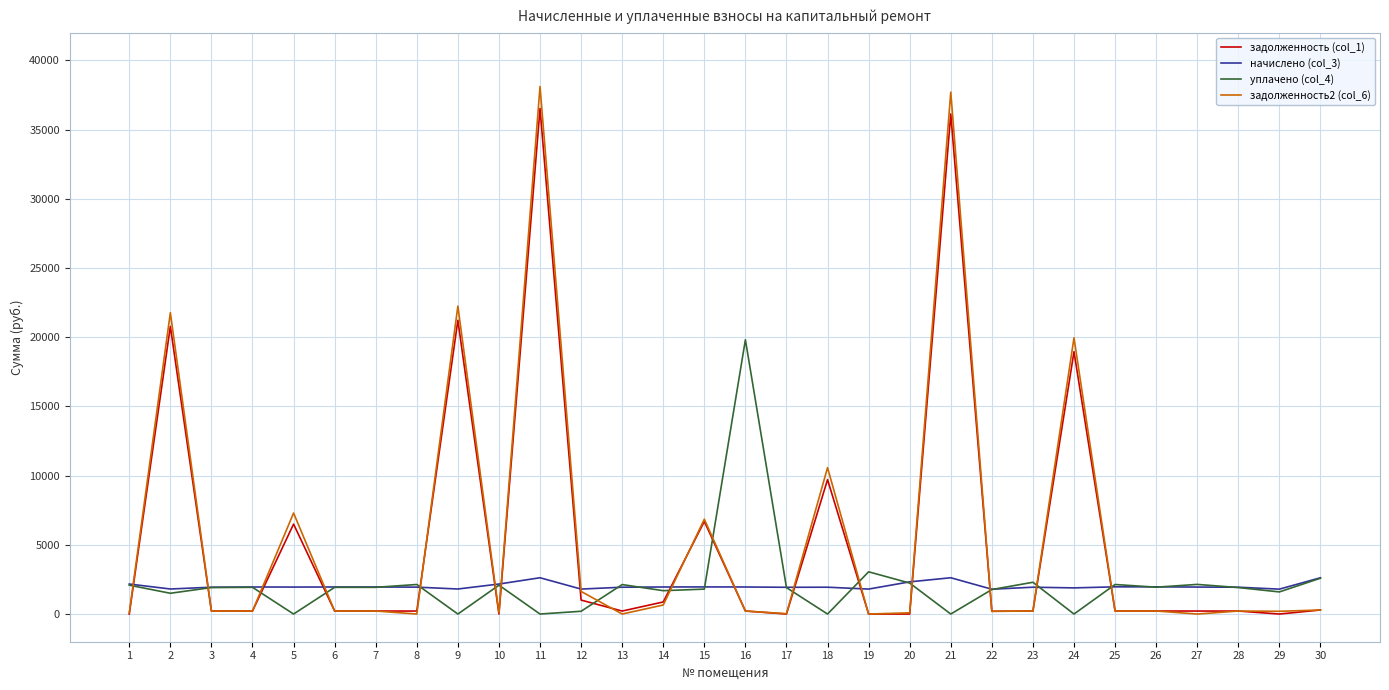

True or false: задолженность2 (col_6) and уплачено (col_4) cross at least once.

True